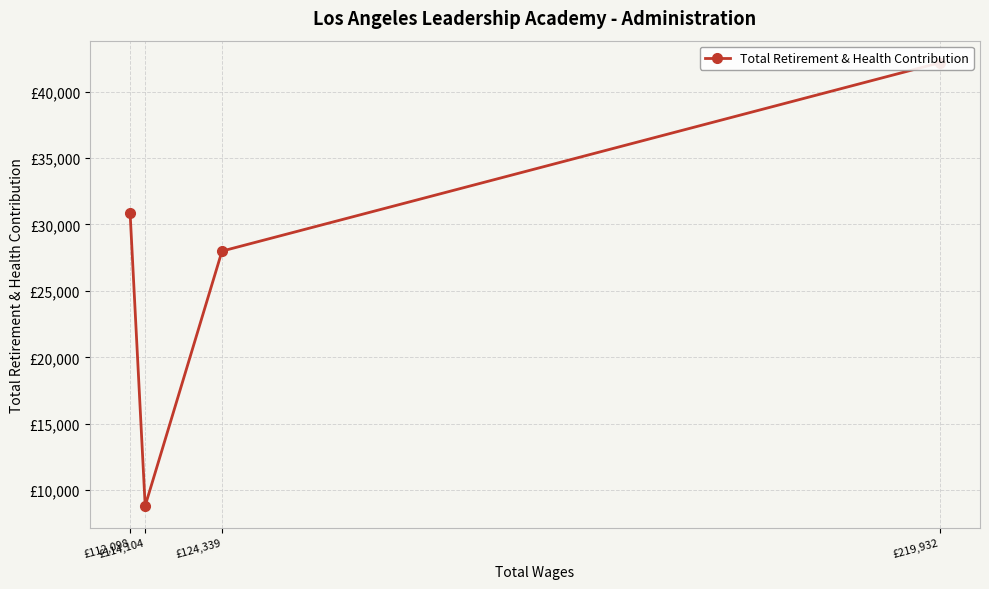

The value at £114,104 is 3685. True or false?

False